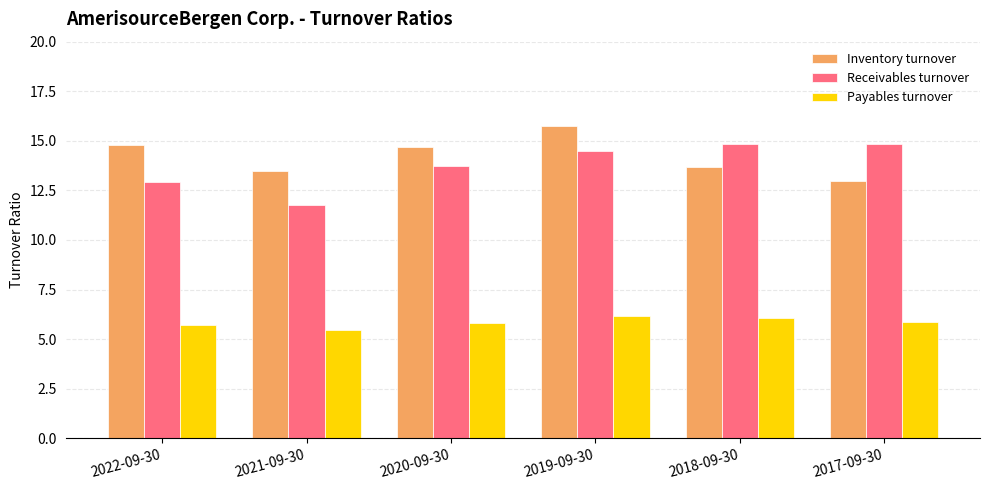

How many groups of bars are there?

6